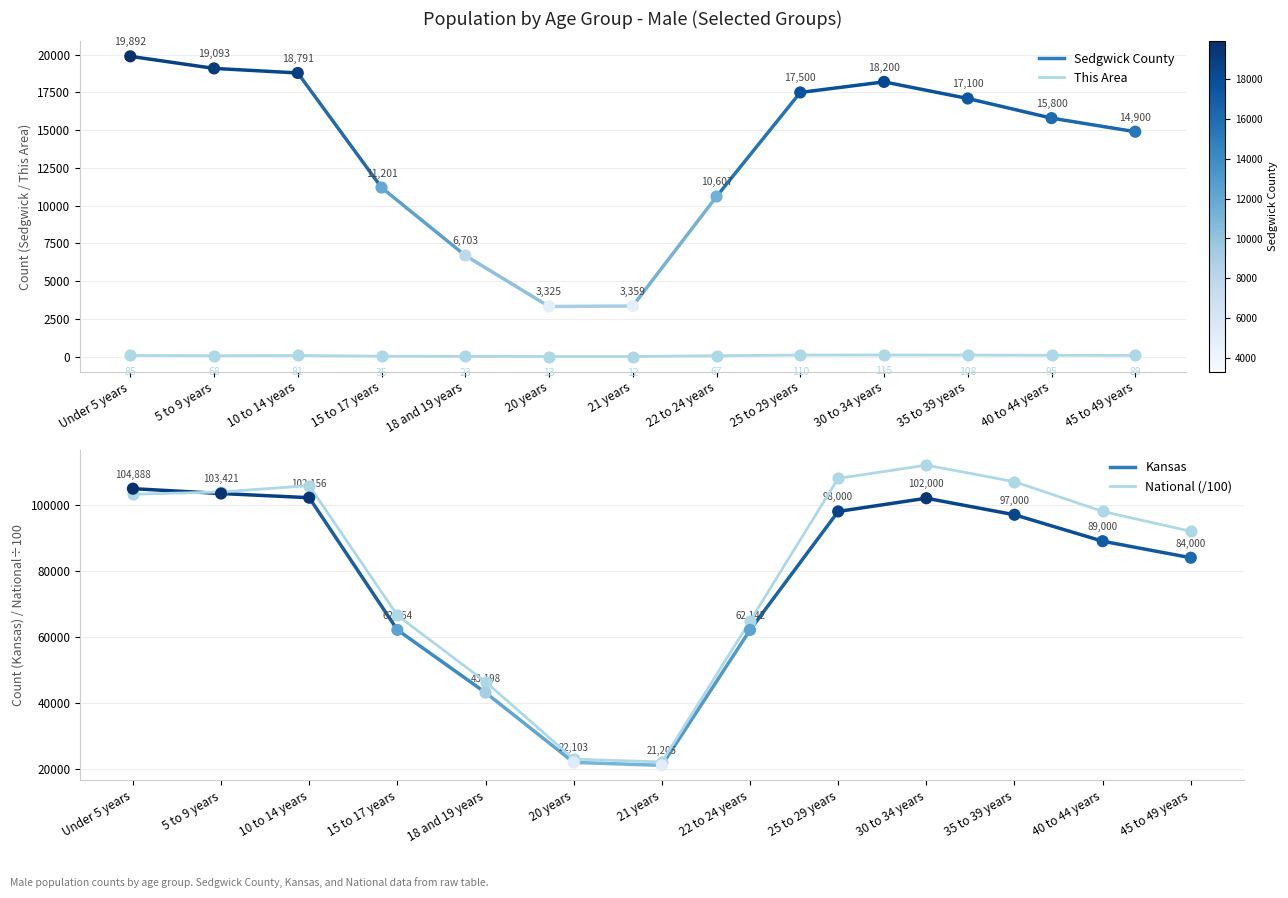

Which series contains the lowest Y value?

This Area